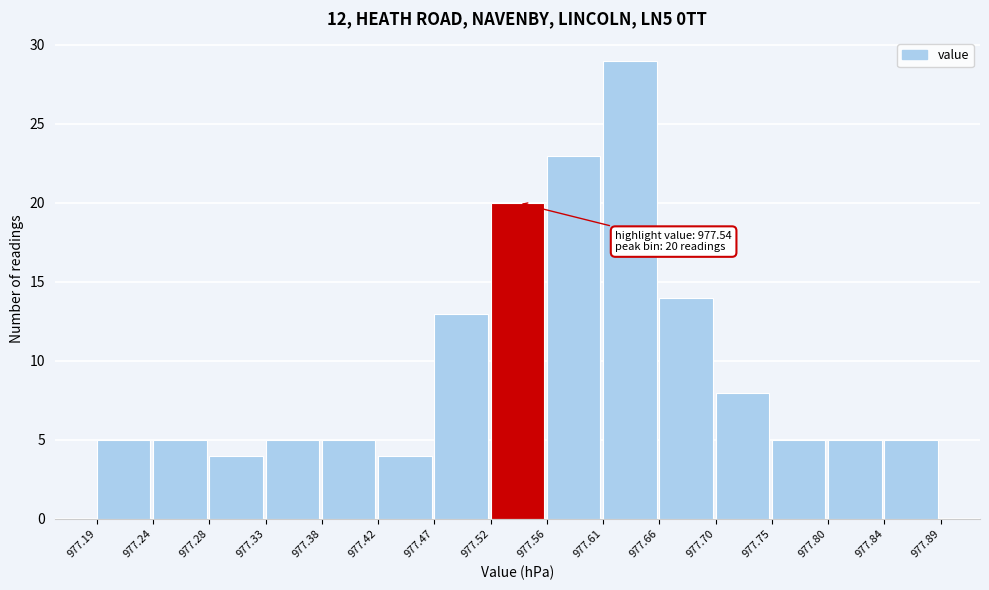

Over which range of the x-axis is the bar tallest?

977.61 to 977.66